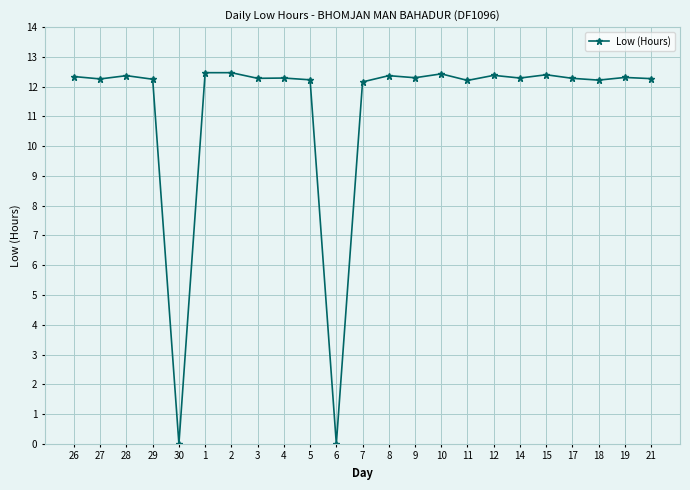

True or false: the data shows 12.3 at 19.

True